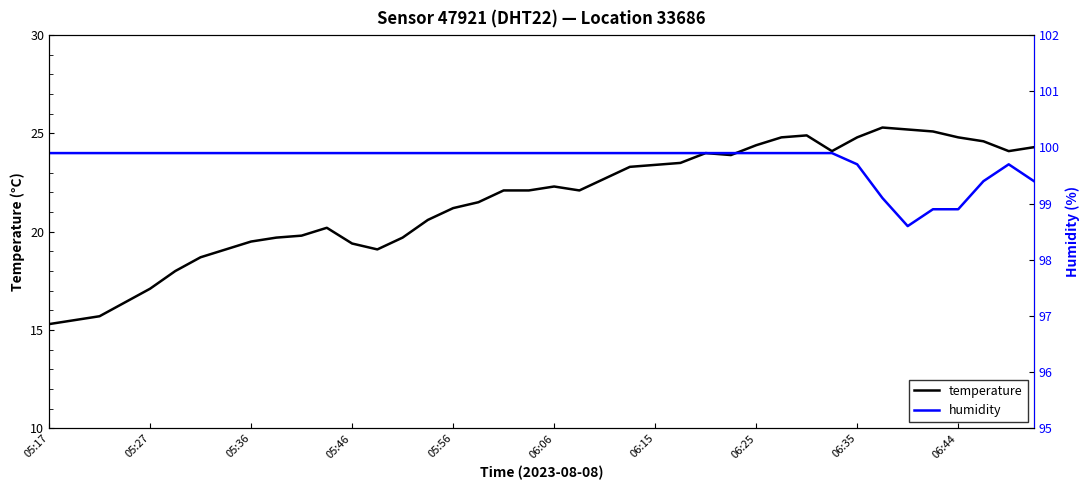

True or false: temperature and humidity cross at least once.

False